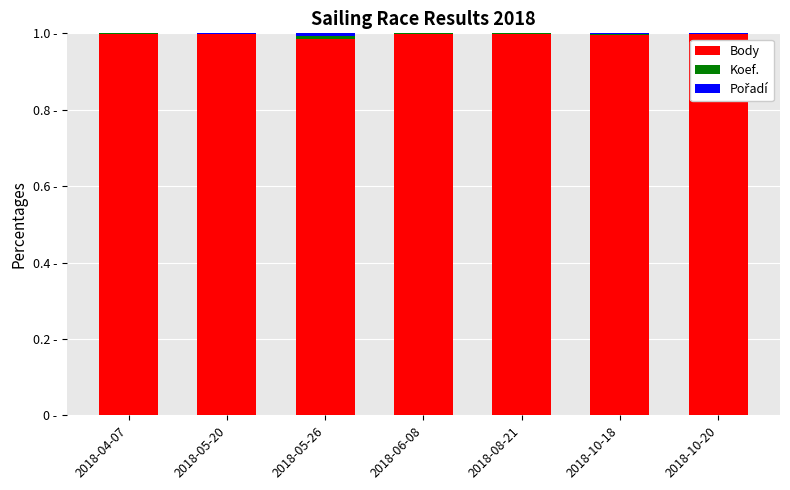

Are the bars grouped side by side (vs. stacked)?

No